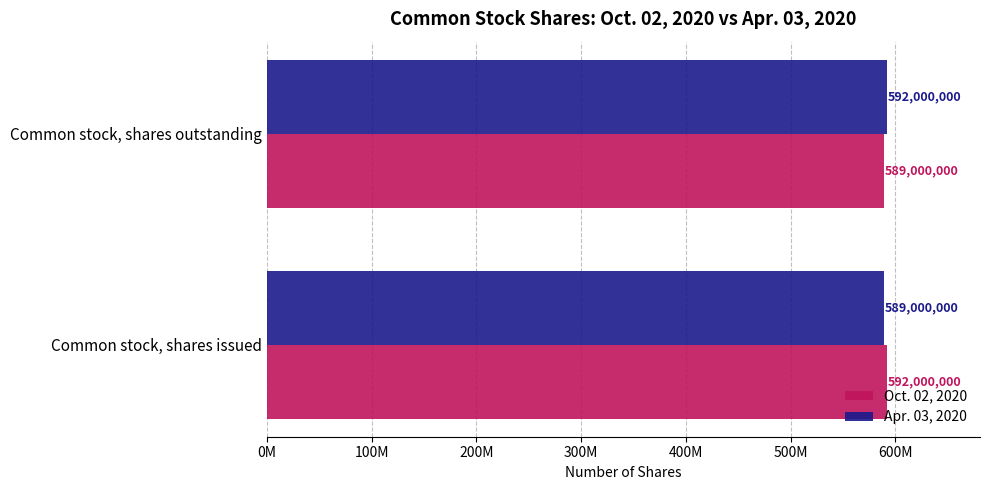

What are all the series names shown in the legend?

Oct. 02, 2020, Apr. 03, 2020